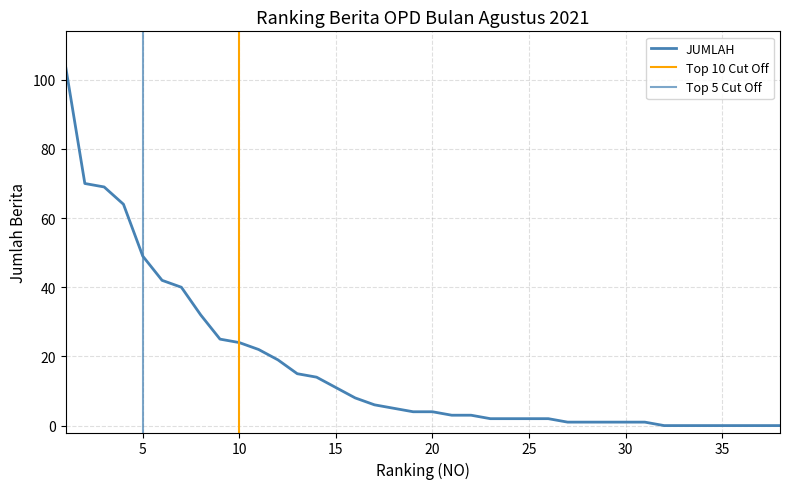

What is the difference between the maximum and minimum values?

104